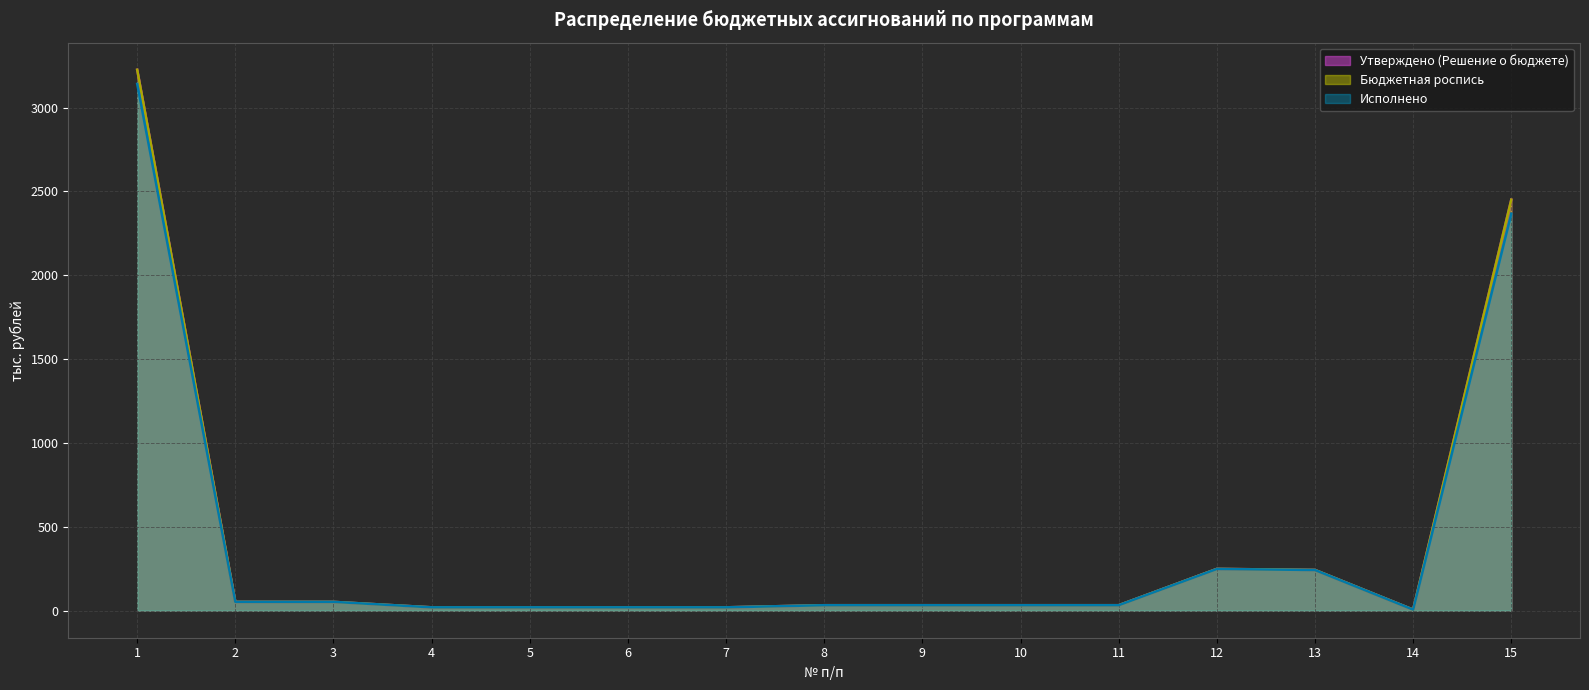

List the labels in order of Исполнено value, largest first.

1, 15, 12, 13, 2, 3, 8, 9, 10, 11, 4, 5, 6, 7, 14